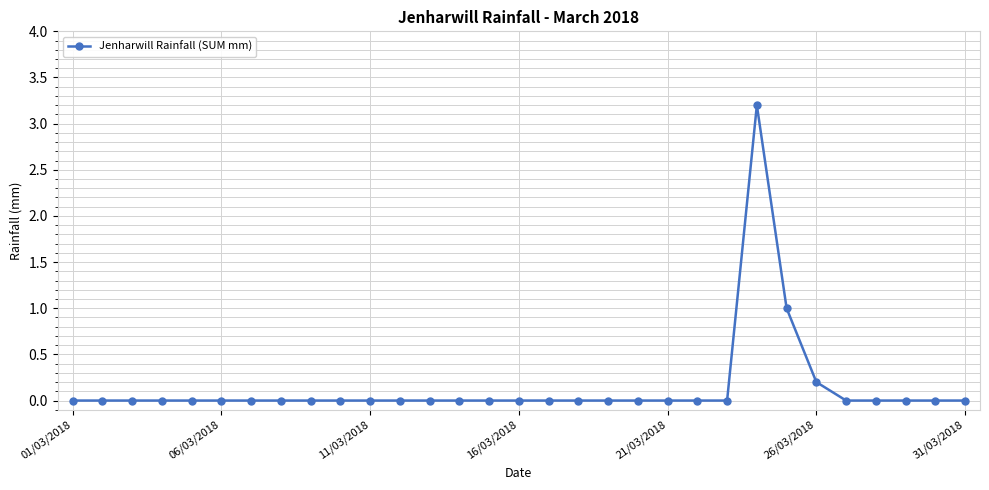

Reading left to right, list all the values displayed in this chart.

0.0	0.0	0.0	0.0	0.0	0.0	0.0	0.0	0.0	0.0	0.0	0.0	0.0	0.0	0.0	0.0	0.0	0.0	0.0	0.0	0.0	0.0	0.0	3.2	1.0	0.2	0.0	0.0	0.0	0.0	0.0